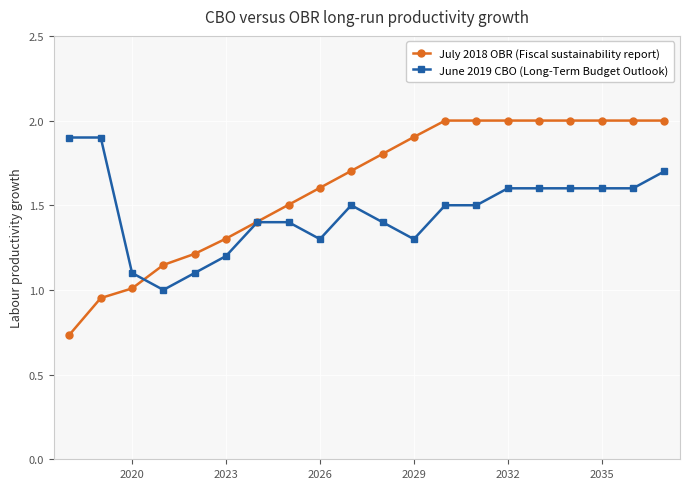

Rank the series by their average value, from lowest to highest.

June 2019 CBO (Long-Term Budget Outlook), July 2018 OBR (Fiscal sustainability report)